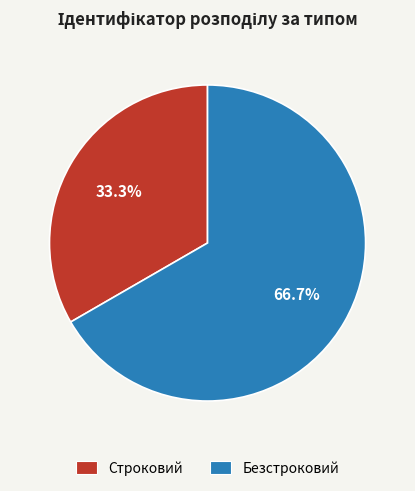

What is the smallest slice in the pie chart?

Строковий